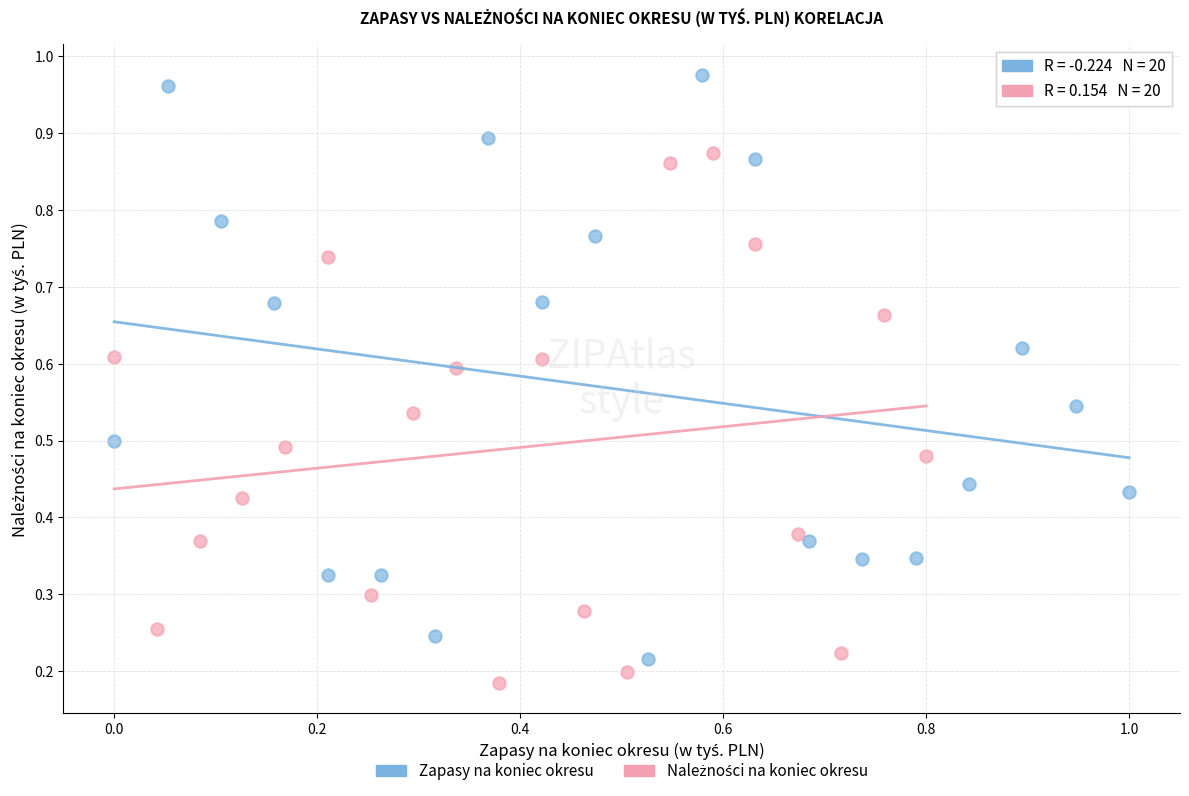

Which series contains the highest Y value?

Zapasy na koniec okresu